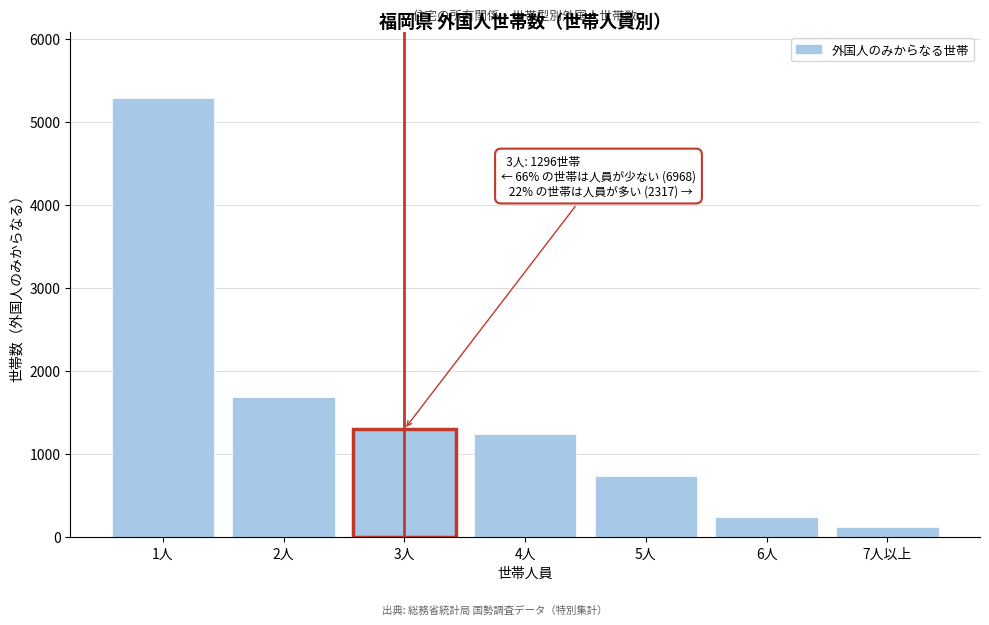

Reading left to right, list all the values displayed in this chart.

1人=5289	2人=1679	3人=1296	4人=1233	5人=728	6人=241	7人以上=115